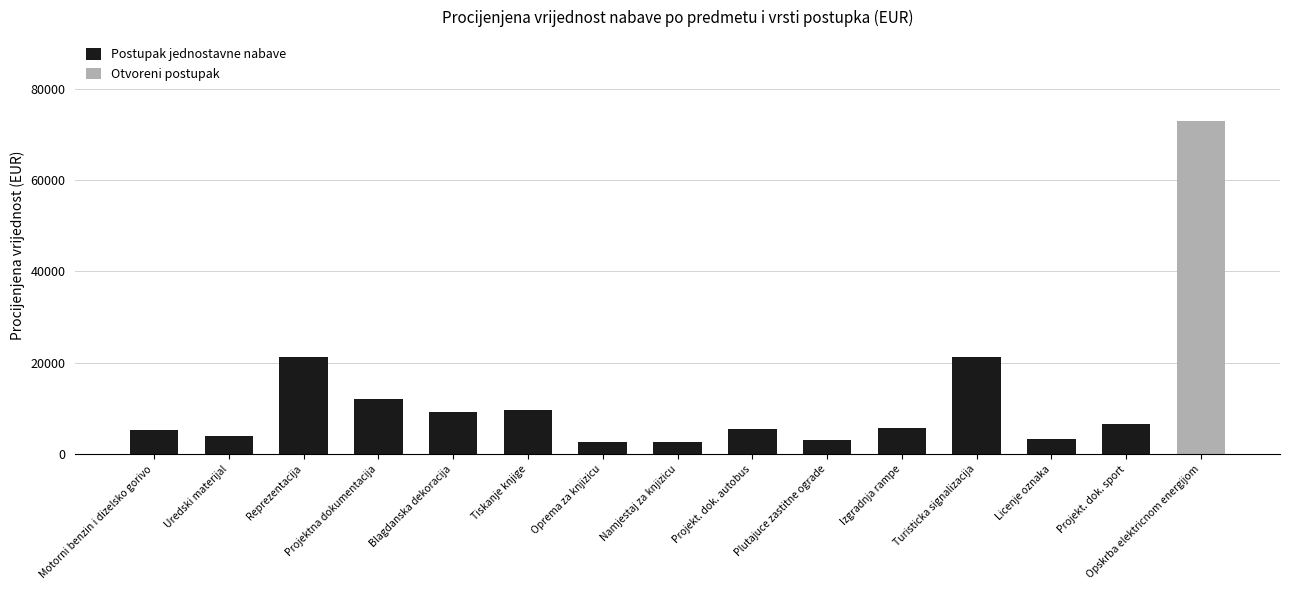

What is the sum of all Postupak jednostavne nabave values?

112358.9